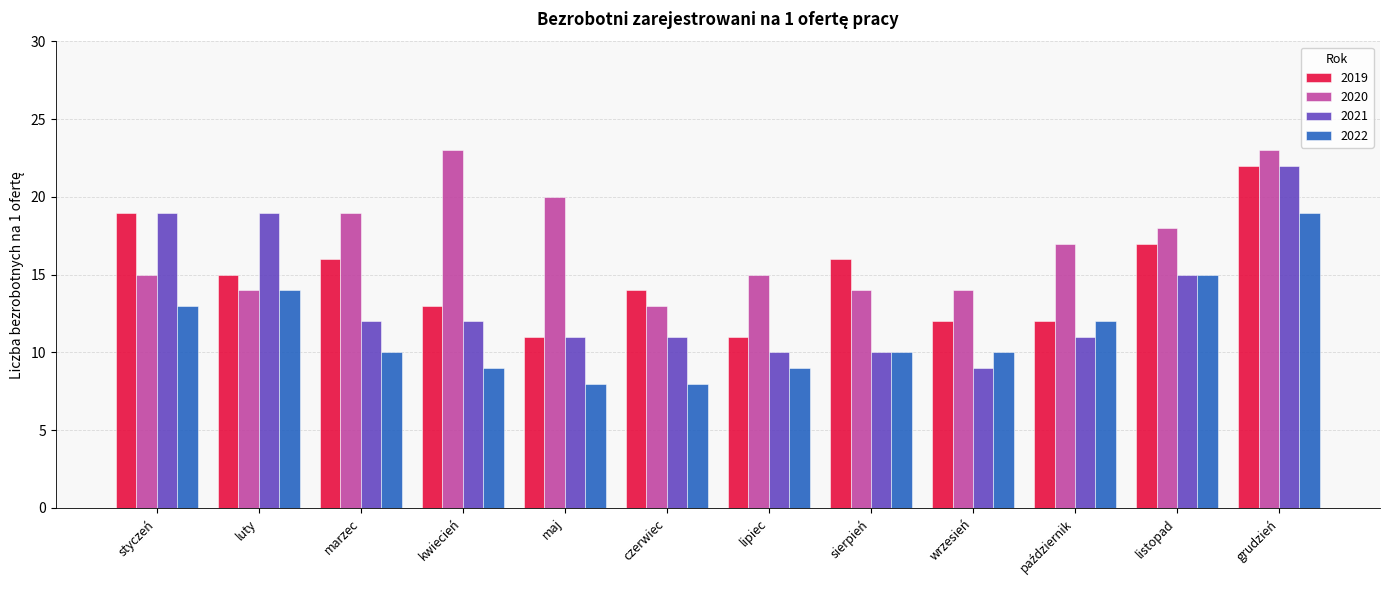

Where does the 2019 series first go above 15?

styczeń